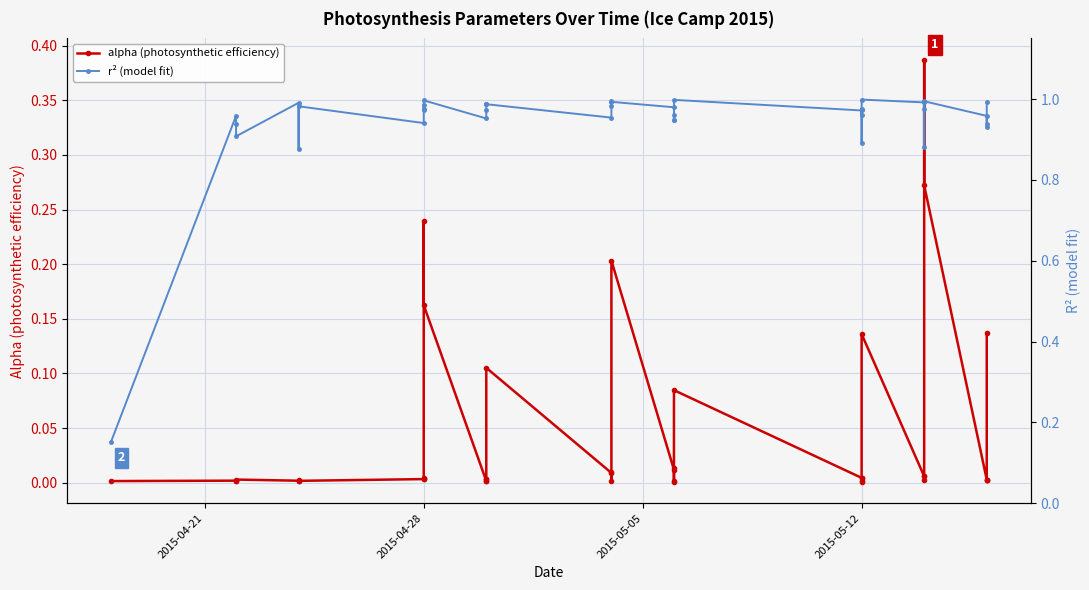

At which label is r² (model fit) closest to 0?

2015-04-21